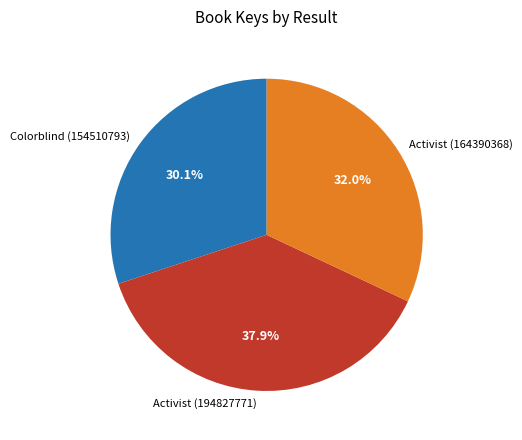

Approximately how many times larger is the value at Activist (194827771) compared to Colorblind (154510793)?

1.3